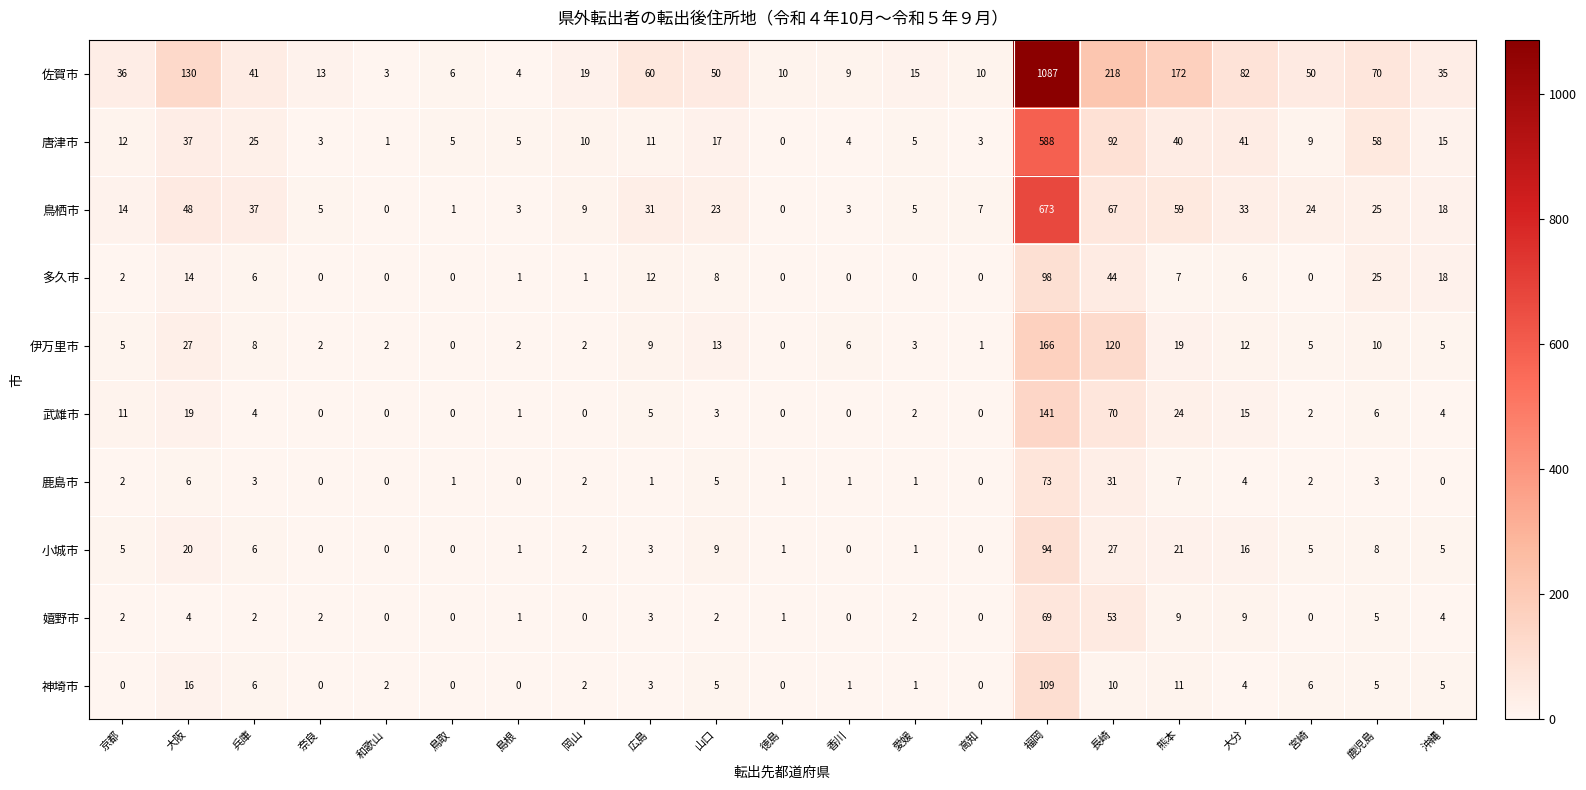

Rank the series by their maximum value, from lowest to highest.

嬉野市, 鹿島市, 小城市, 多久市, 神埼市, 武雄市, 伊万里市, 唐津市, 鳥栖市, 佐賀市